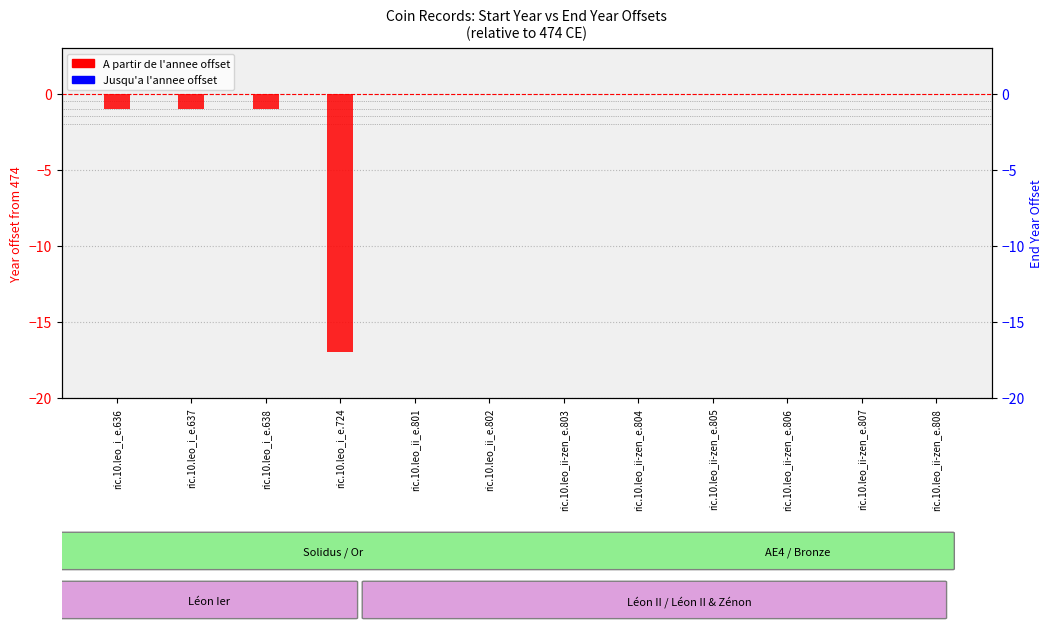

At how many categories does at least one series exceed -15?

12